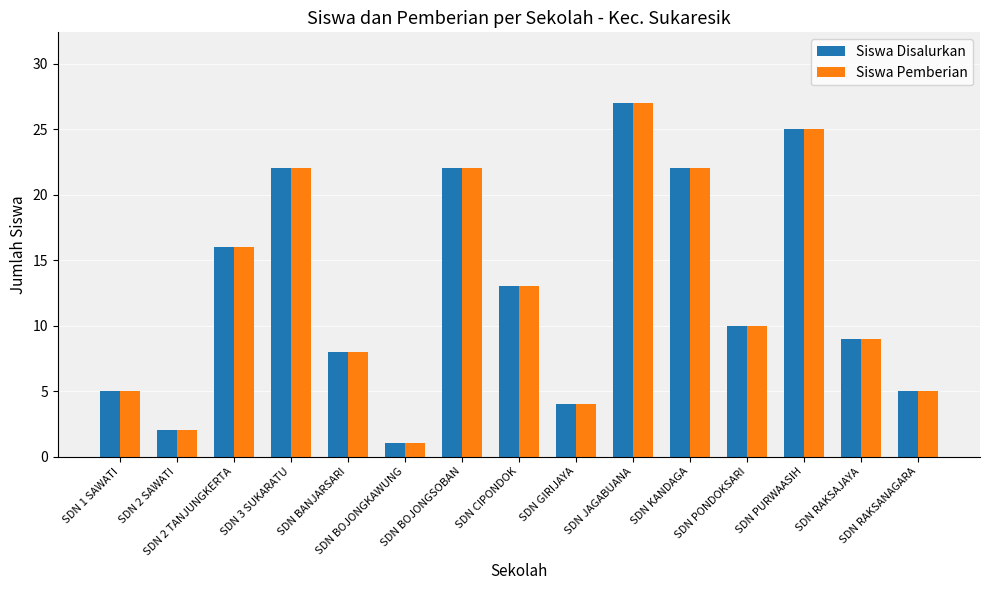

The value of Siswa Pemberian at SDN 1 SAWATI is 5. True or false?

True